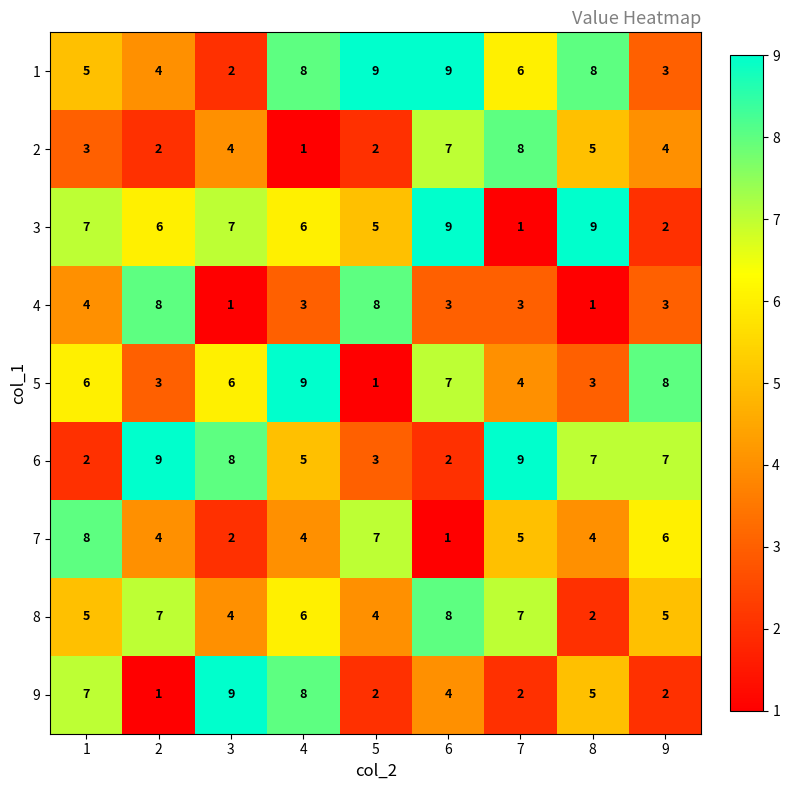

What is the spread (max minus min) of values at 9?

6